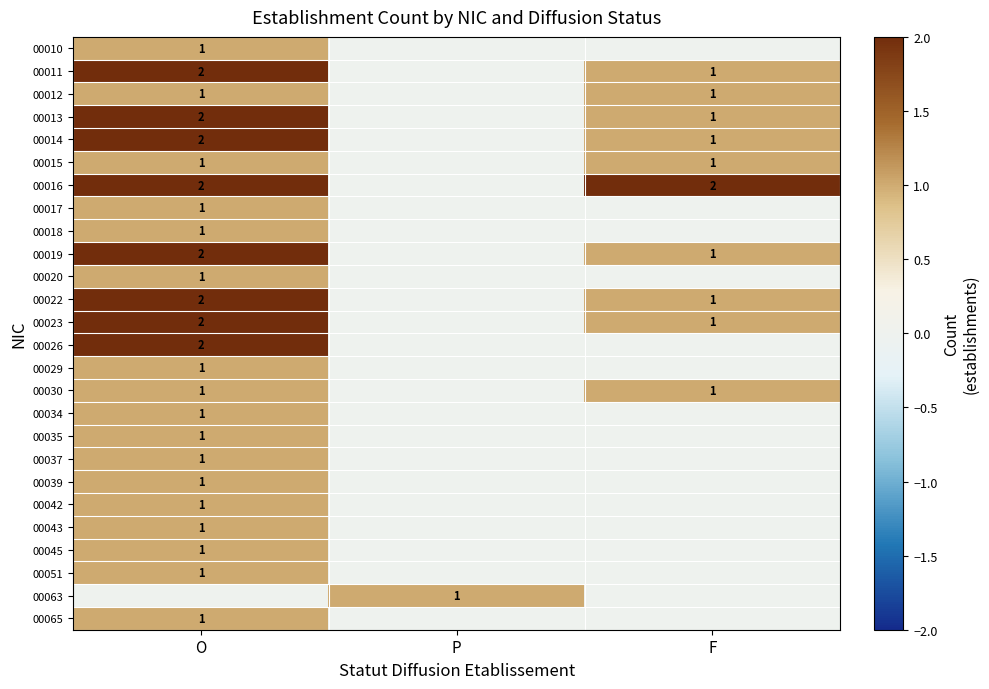

The 00023 series shows 2 at O. True or false?

True